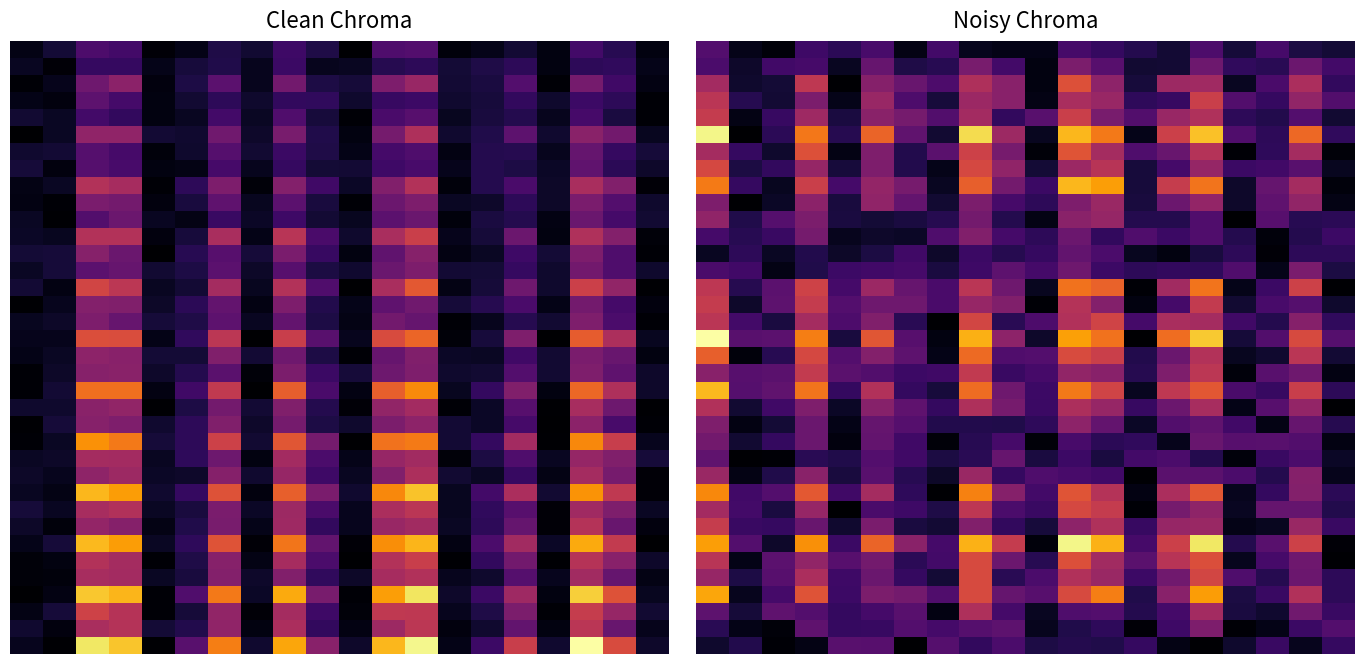

Between 15 and 10, which is larger?

15